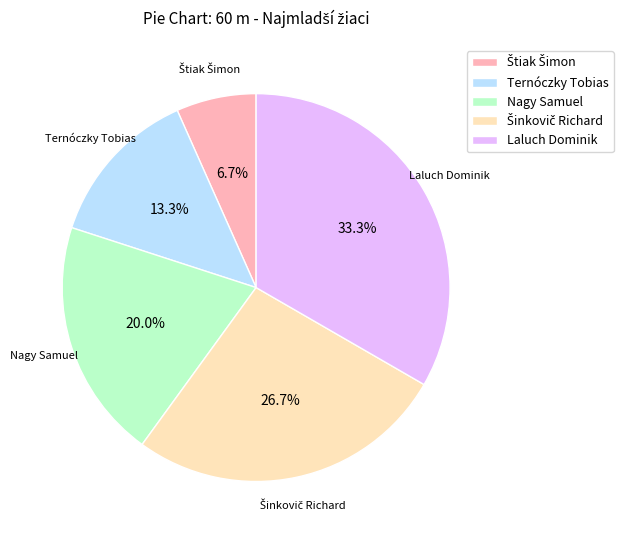

To the nearest percent, what is the average slice percentage?

20%